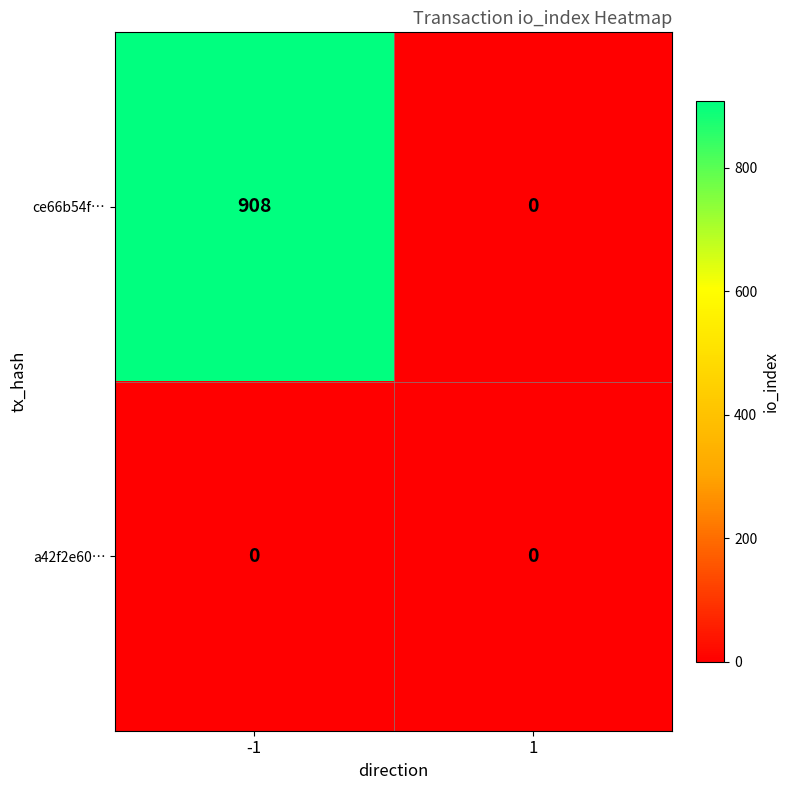

What is the average value of the ce66b54f… series?

454